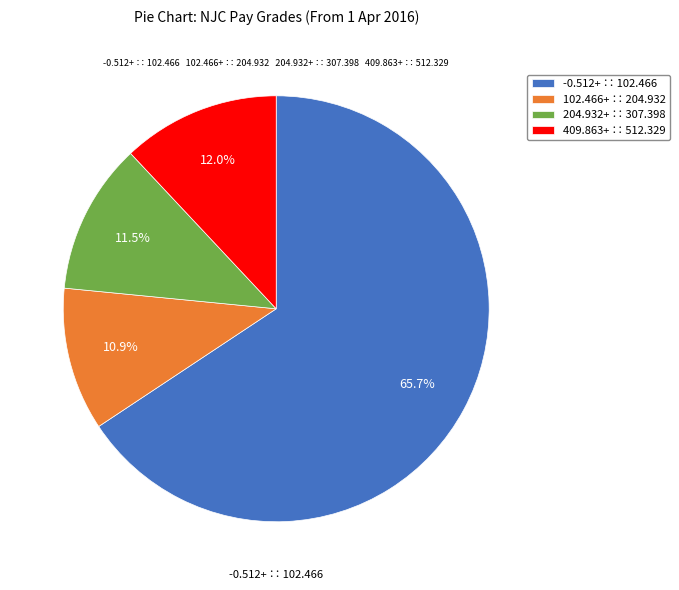

Approximately how many times larger is the value at 102.466+ ∷ 204.932 compared to 204.932+ ∷ 307.398?

0.9